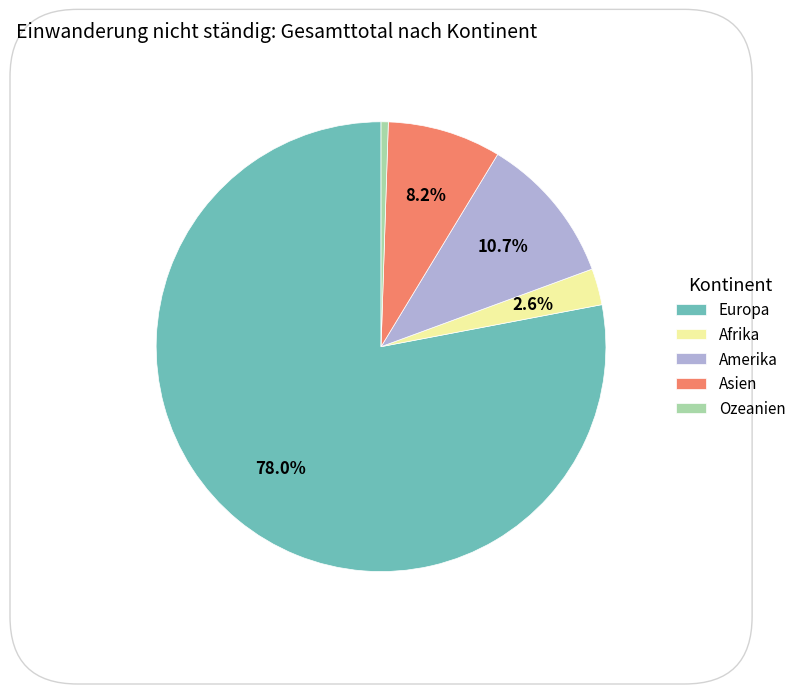

Combined, do Europa and Ozeanien account for over 50%?

Yes